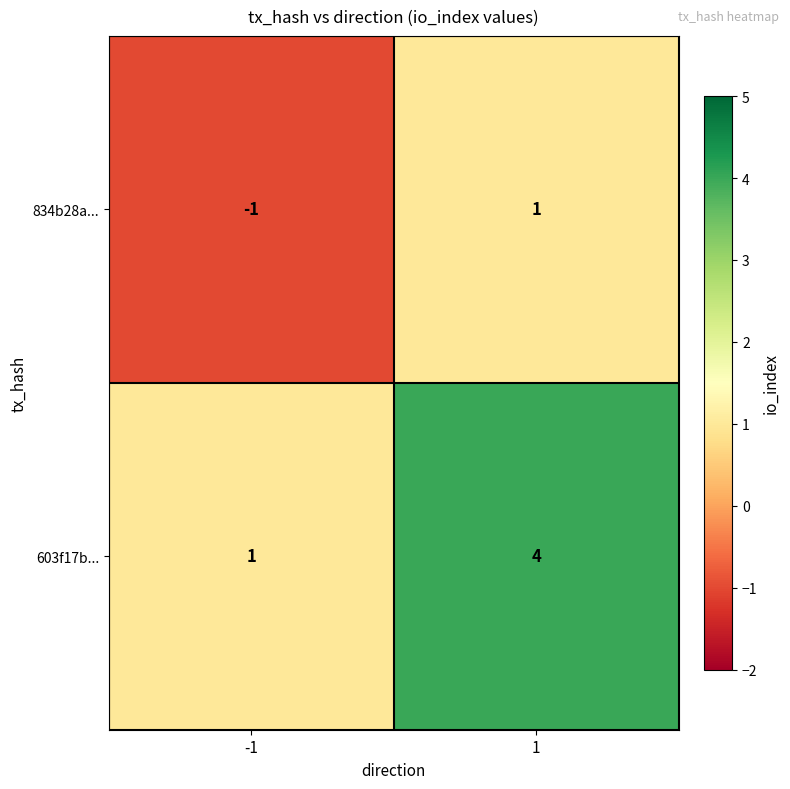

Which series has the largest total across all categories?

603f17b...